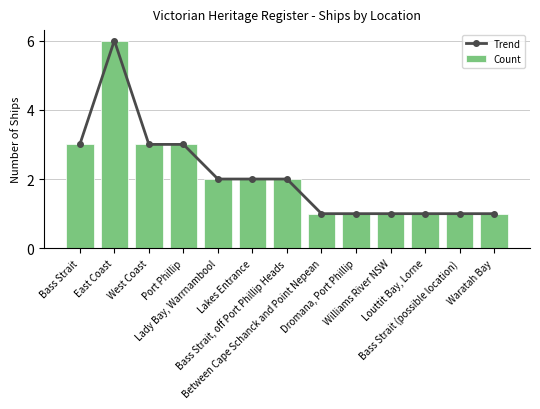

Which series has the largest total across all categories?

Trend